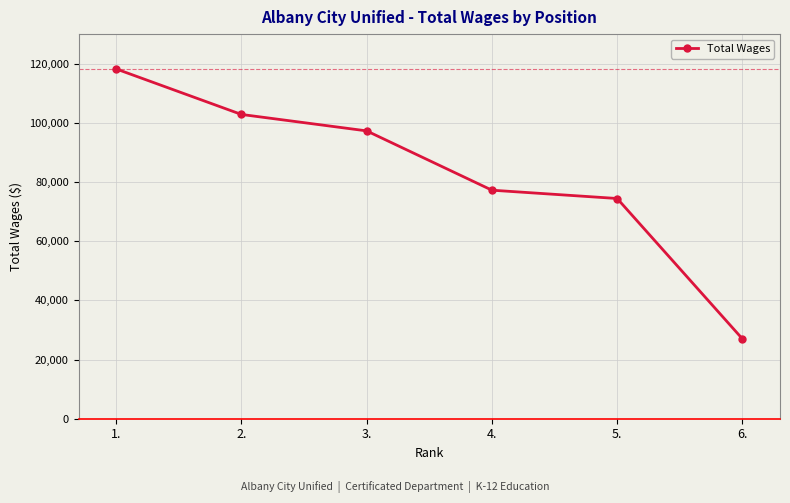

The value at 5. is 74435. True or false?

True